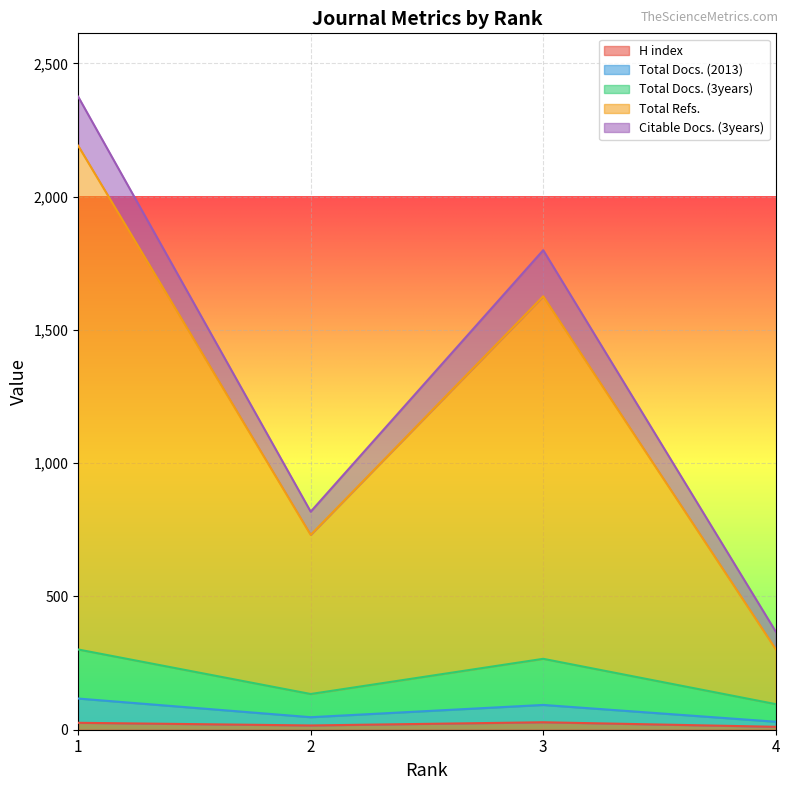

Count the number of categories in the chart.

4